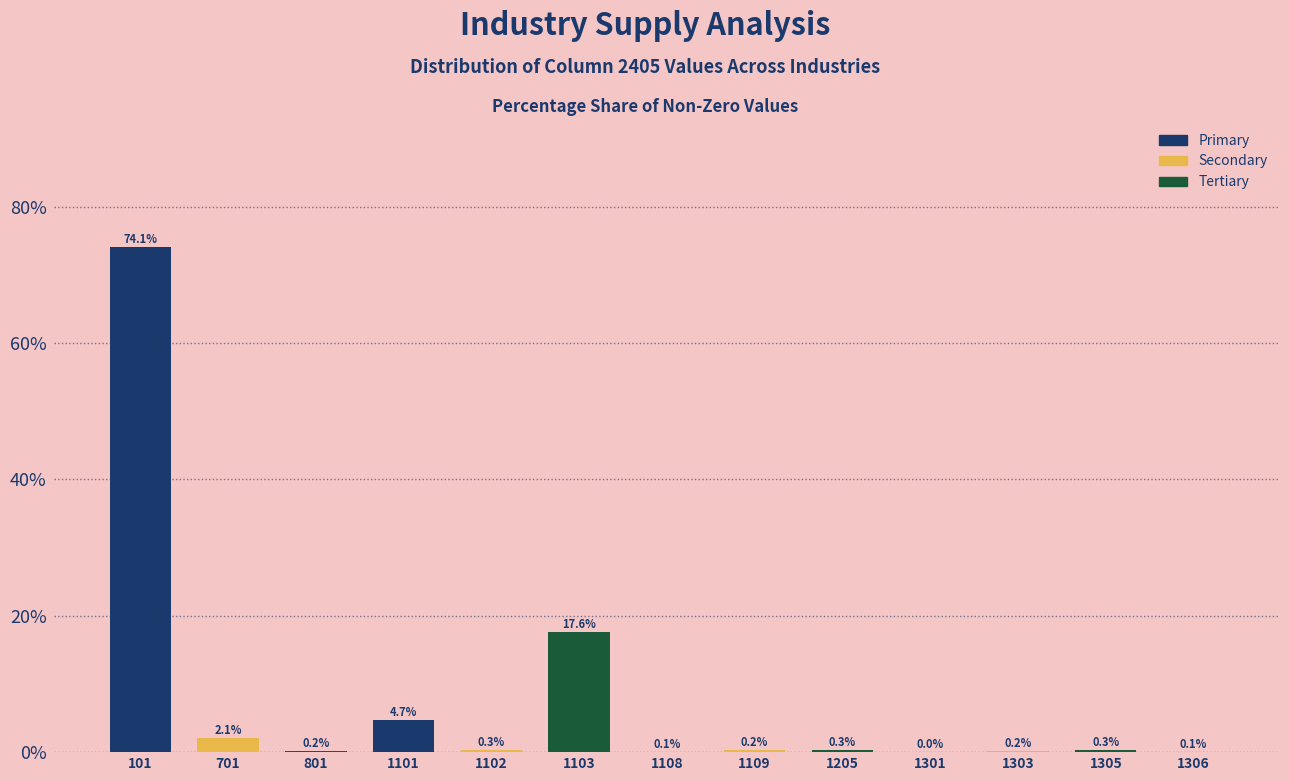

Between 1305 and 701, which is larger?

701